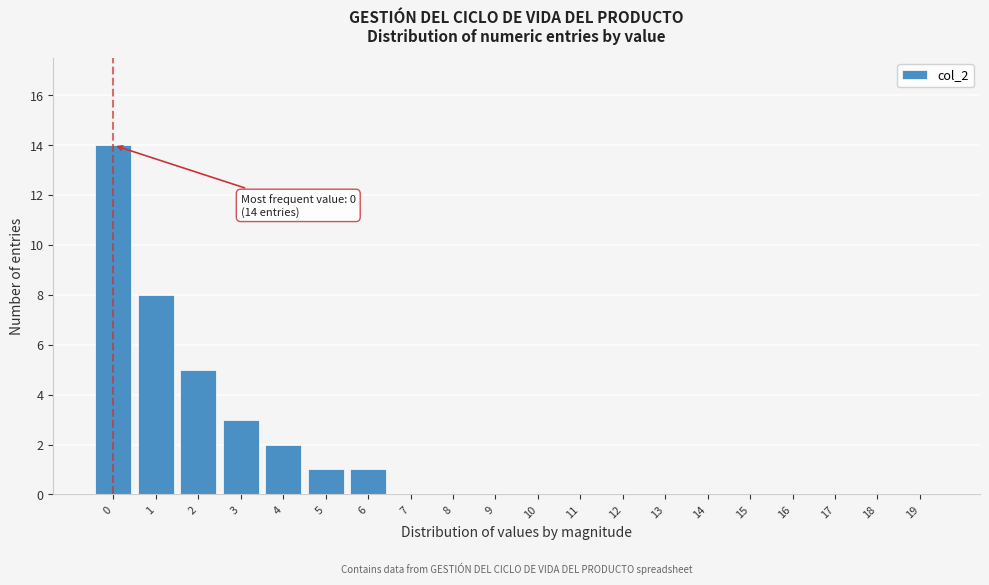

Reading left to right, transcribe all the data shown in this chart.

0=14	1=8	2=5	3=3	4=2	5=1	6=1	7=0	8=0	9=0	10=0	11=0	12=0	13=0	14=0	15=0	16=0	17=0	18=0	19=0